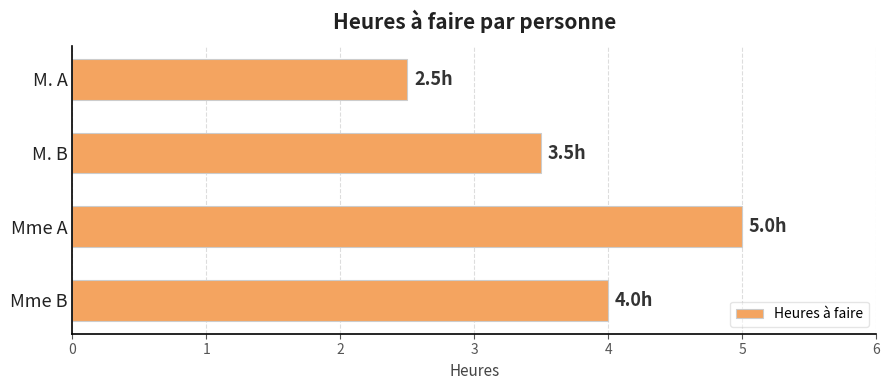

True or false: the data shows 2.1 at Mme A.

False